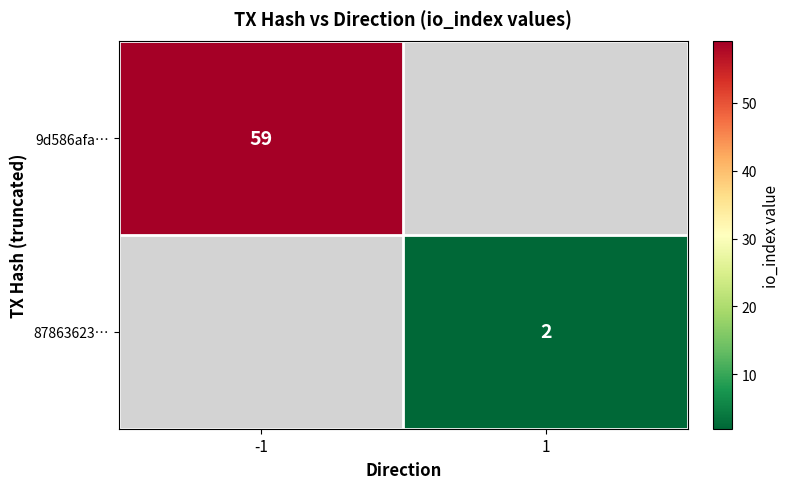

Is it true that 9d586afa… equals 59 at -1?

True